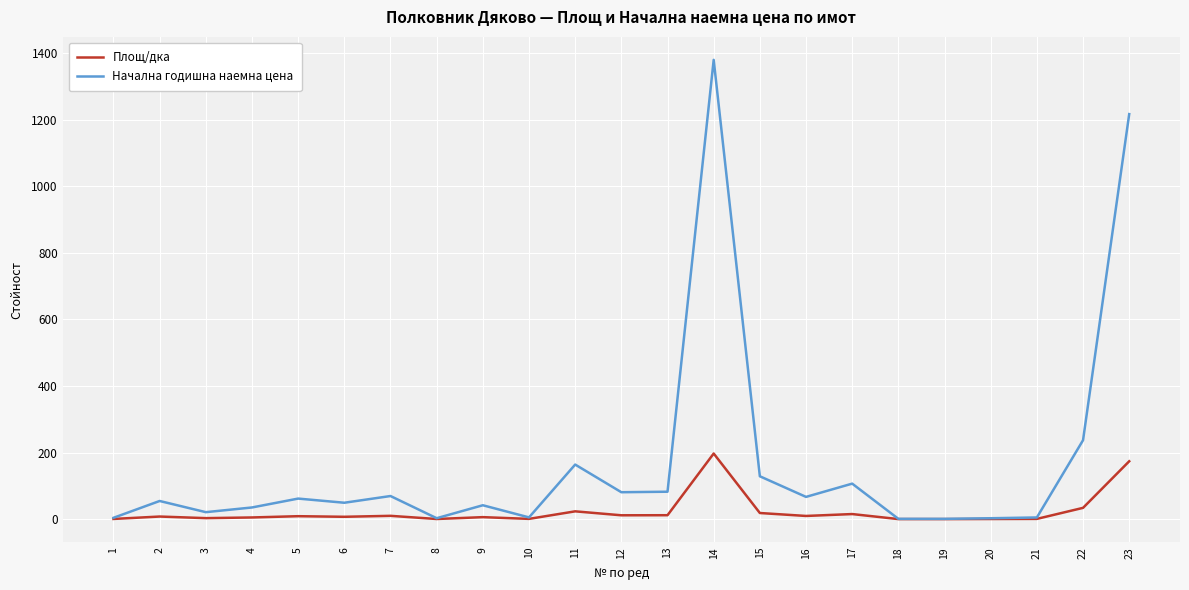

At which category is the sum across all series the highest?

14